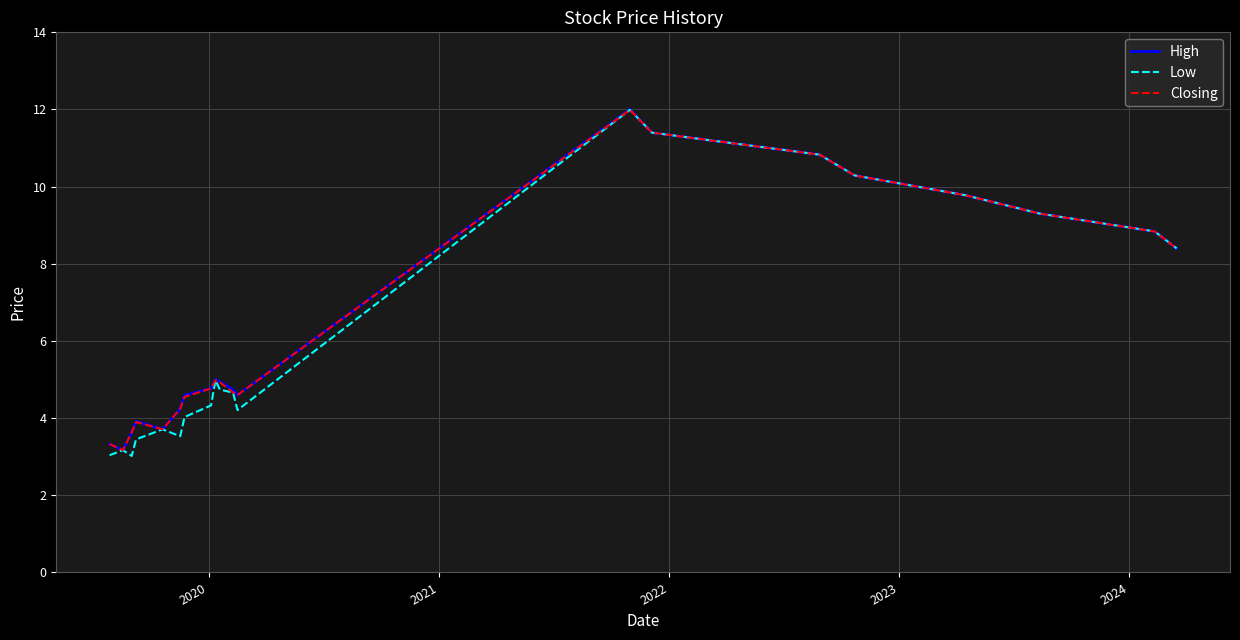

How many distinct data groups are displayed?

3